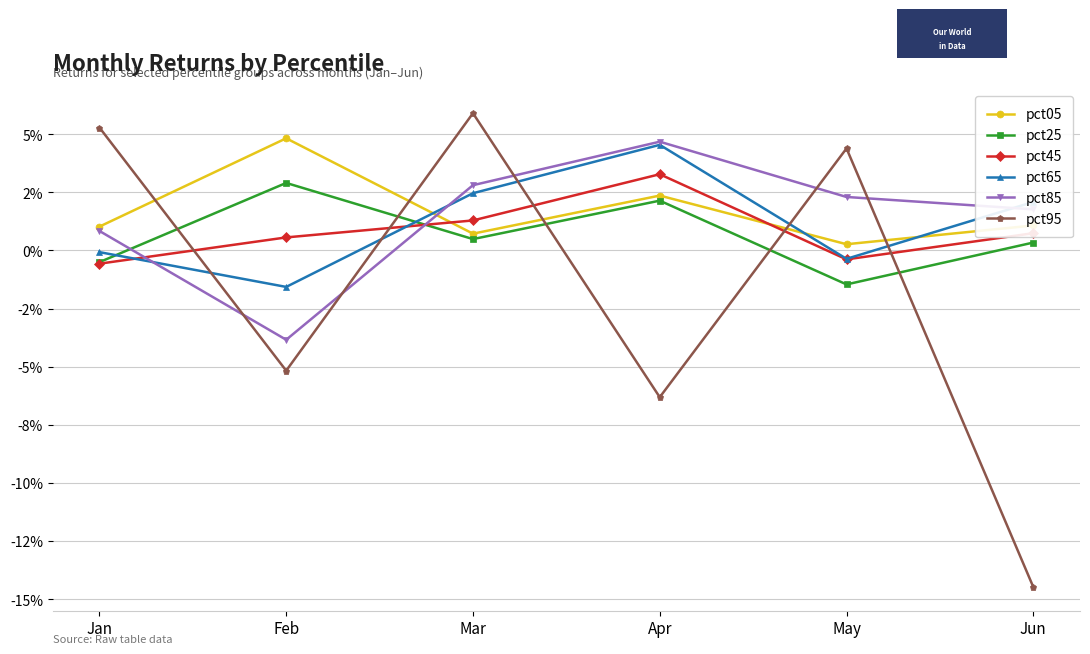

How many interior local peaks does the pct65 series have?

1